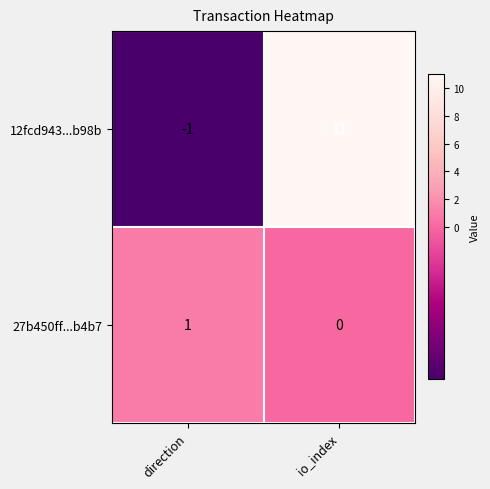

Which series has the largest range (max minus min)?

12fcd943...b98b